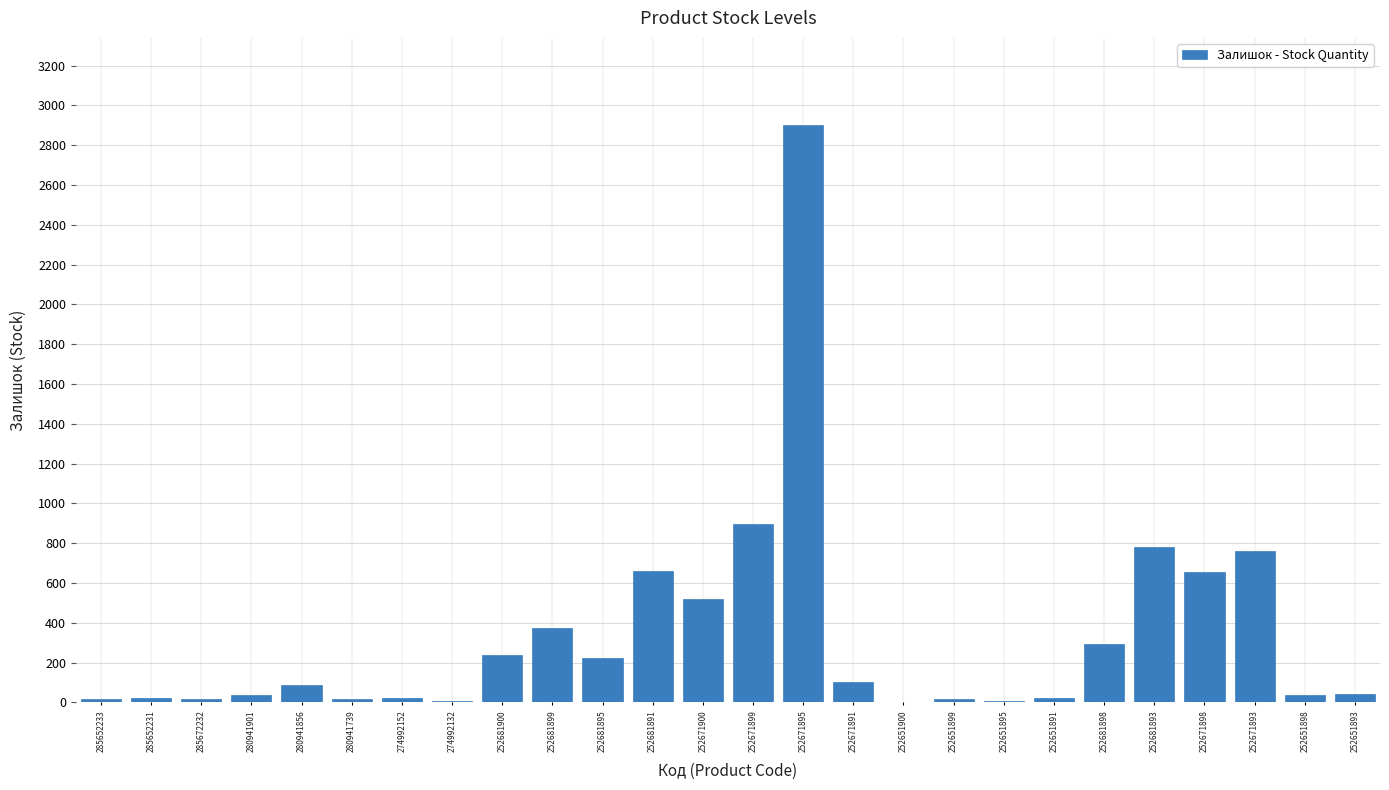

True or false: the data shows 222 at 252681895.

True